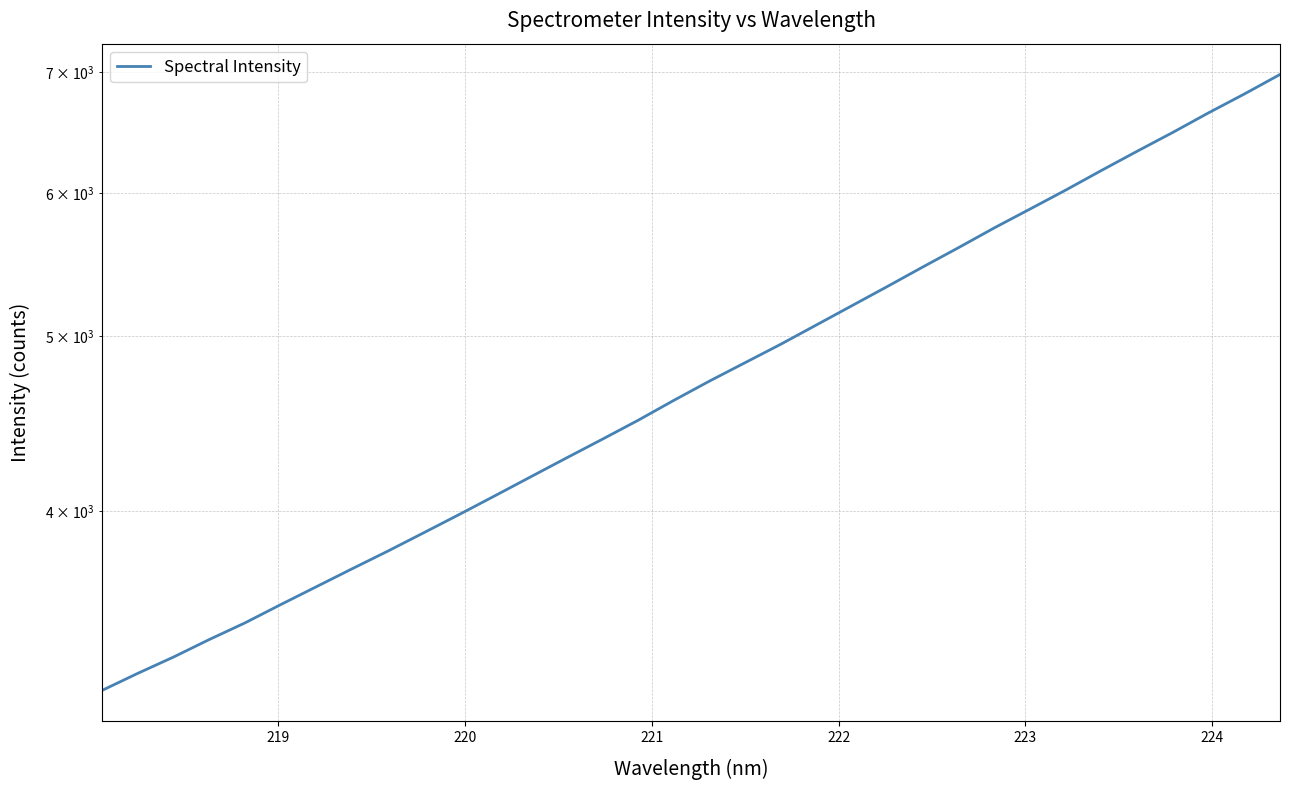

True or false: the data shows 1233.9 at 218.

False